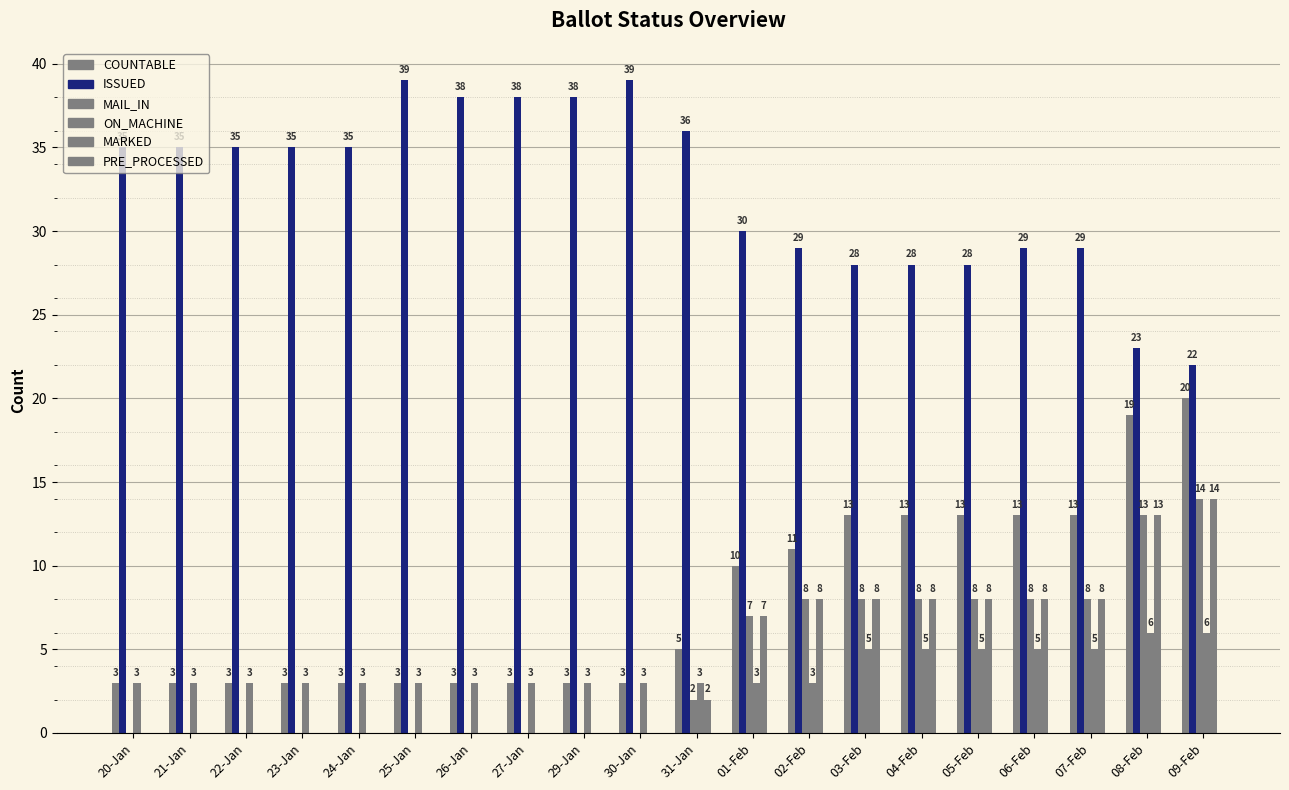

What is the label of the 7th bar from the right?

03-Feb